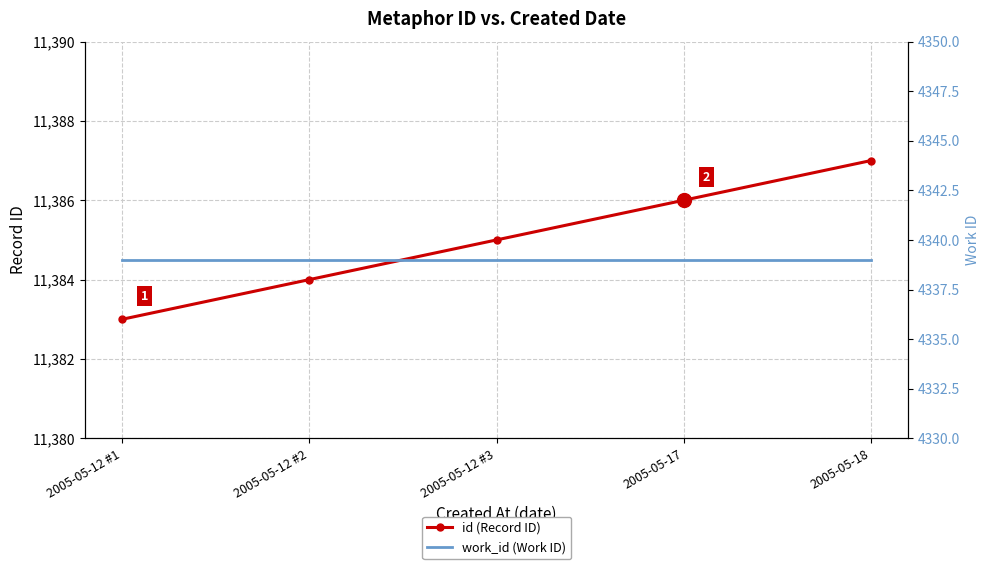

What are all the series names shown in the legend?

id (Record ID), work_id (Work ID)